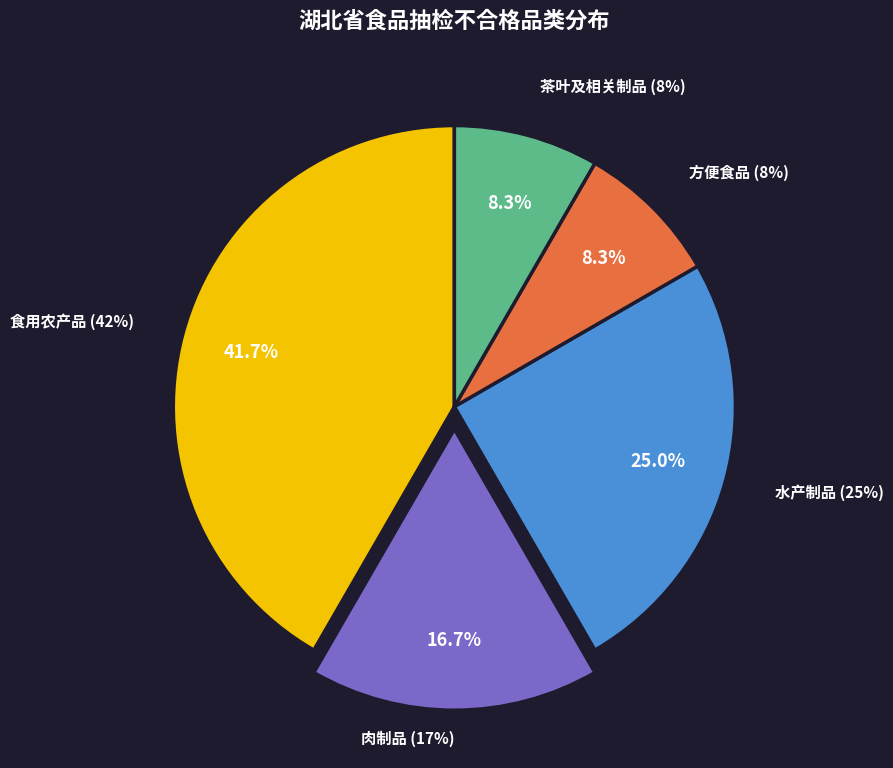

To the nearest percent, what is the average slice percentage?

20%